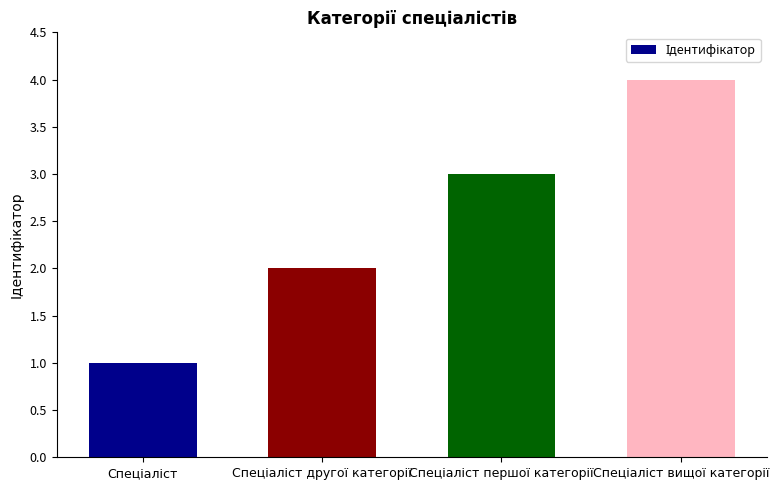

What is the greatest value displayed?

4